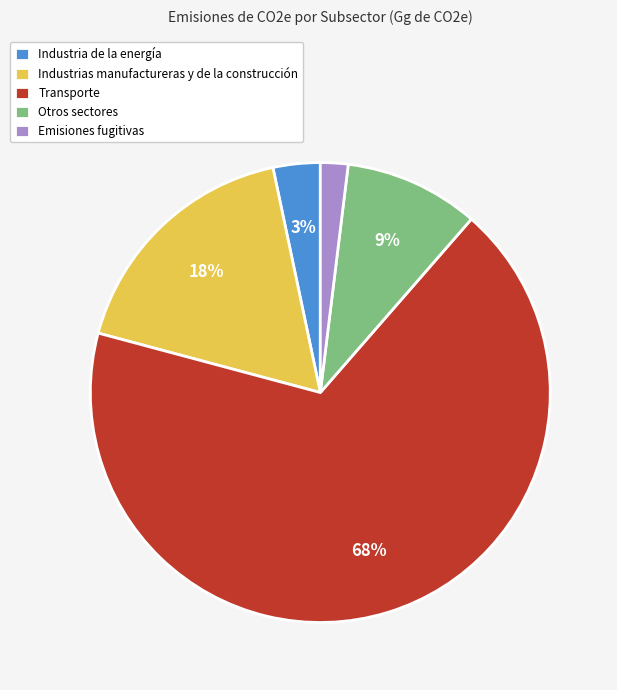

To the nearest percent, what portion does Otros sectores represent?

9%